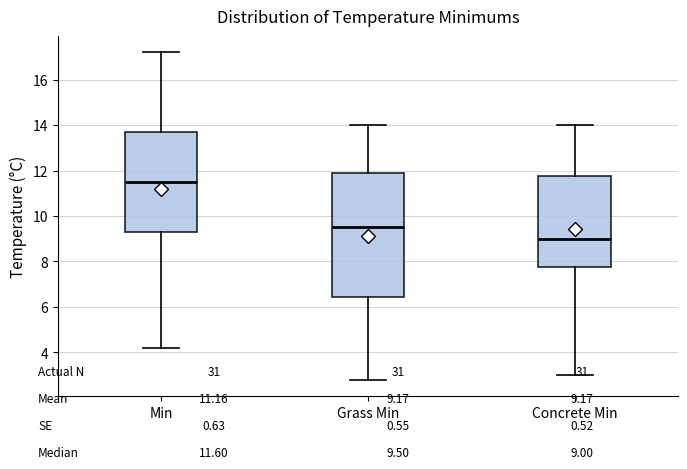

Reading left to right, transcribe this box plot: for each box, give where its median line is, the range the box spans, and where its two whiskers end, as read against the y-axis. The values are not printed on the chart, so give them approximately, as read against the axis.

Min: median 11.6, box 9.4 to 13.8, whiskers 4.2 to 17.2
Grass Min: median 9.6, box 6.4 to 12.0, whiskers 2.8 to 14.0
Concrete Min: median 9.0, box 7.8 to 11.8, whiskers 3.0 to 14.0